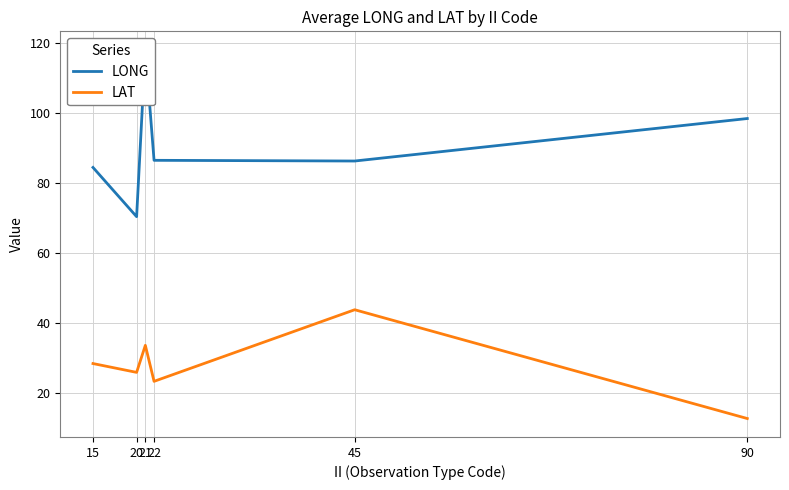

True or false: LAT and LONG cross at least once.

False